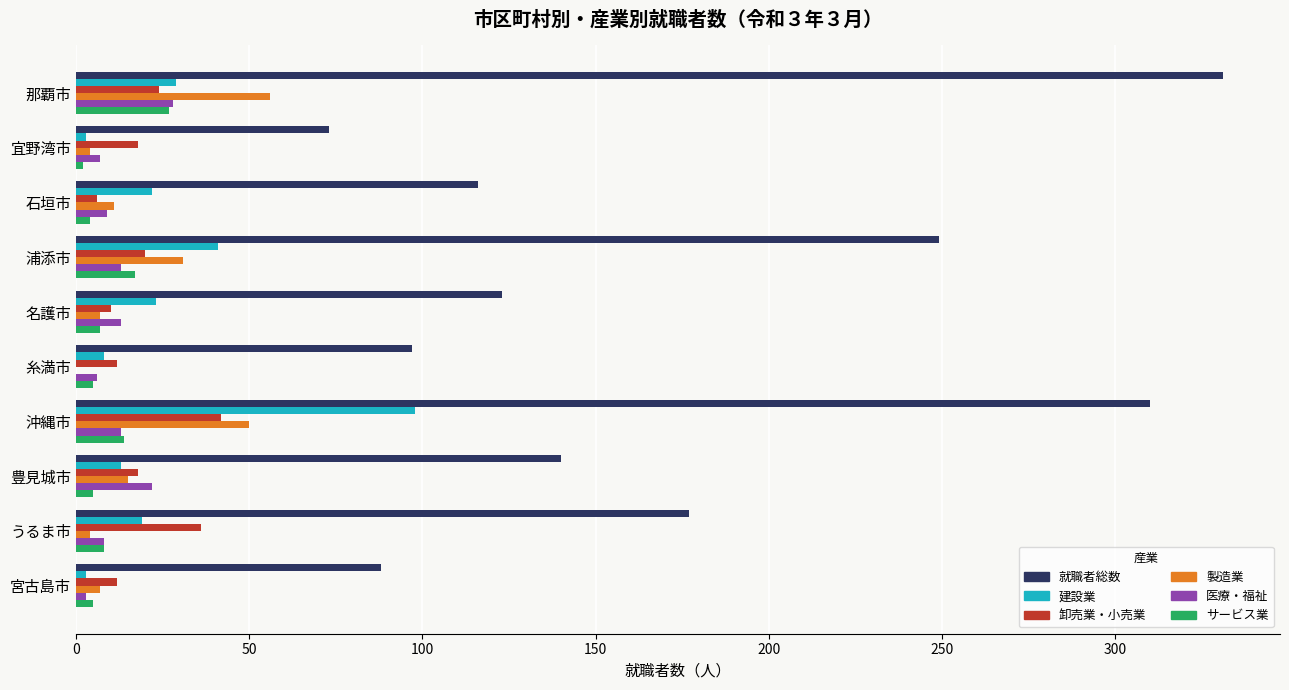

What is the sum of all 卸売業・小売業 values?

198